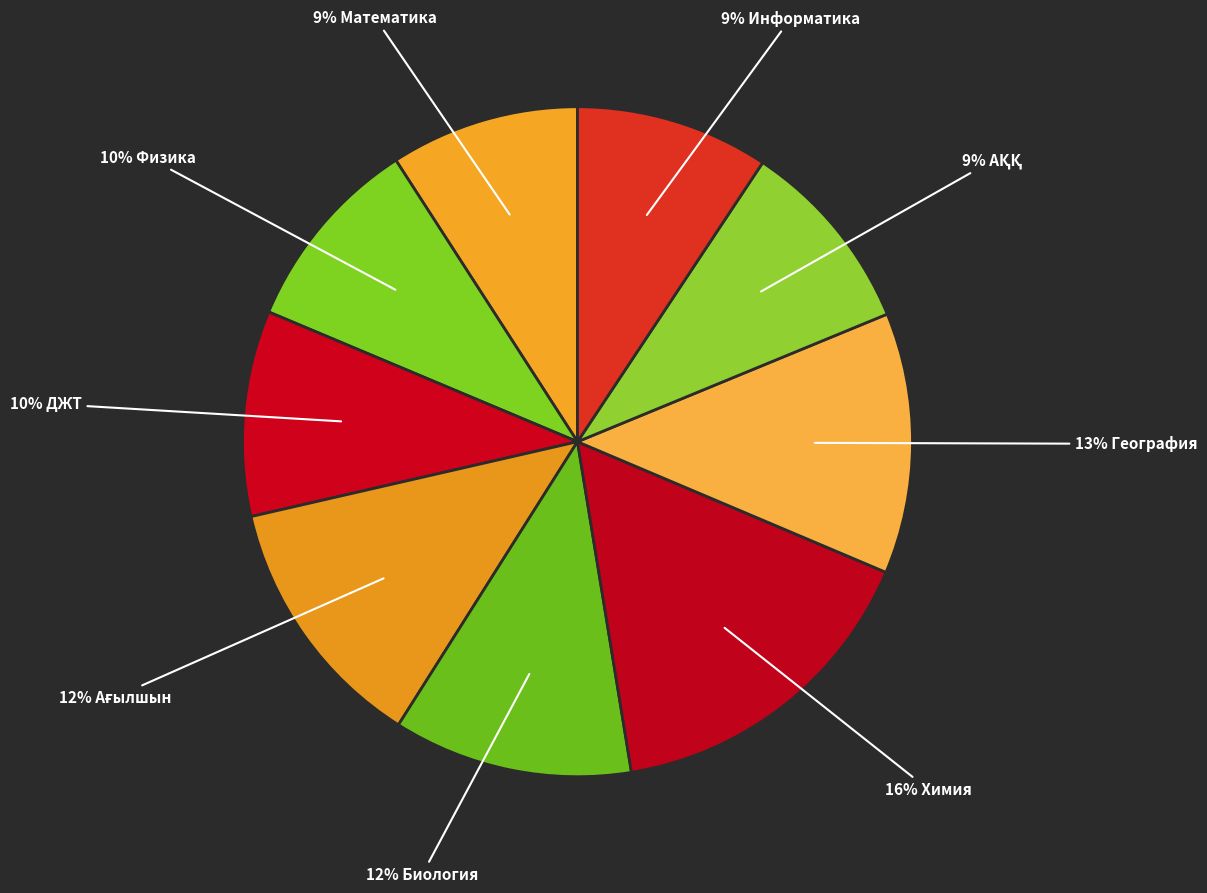

How many segments does this pie chart have?

9